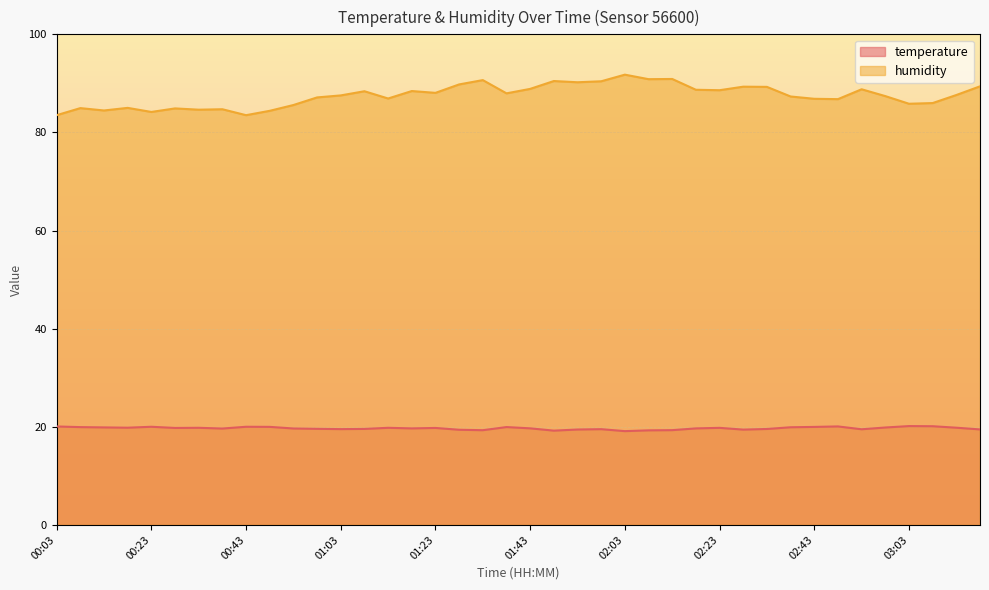

True or false: humidity and temperature cross at least once.

False